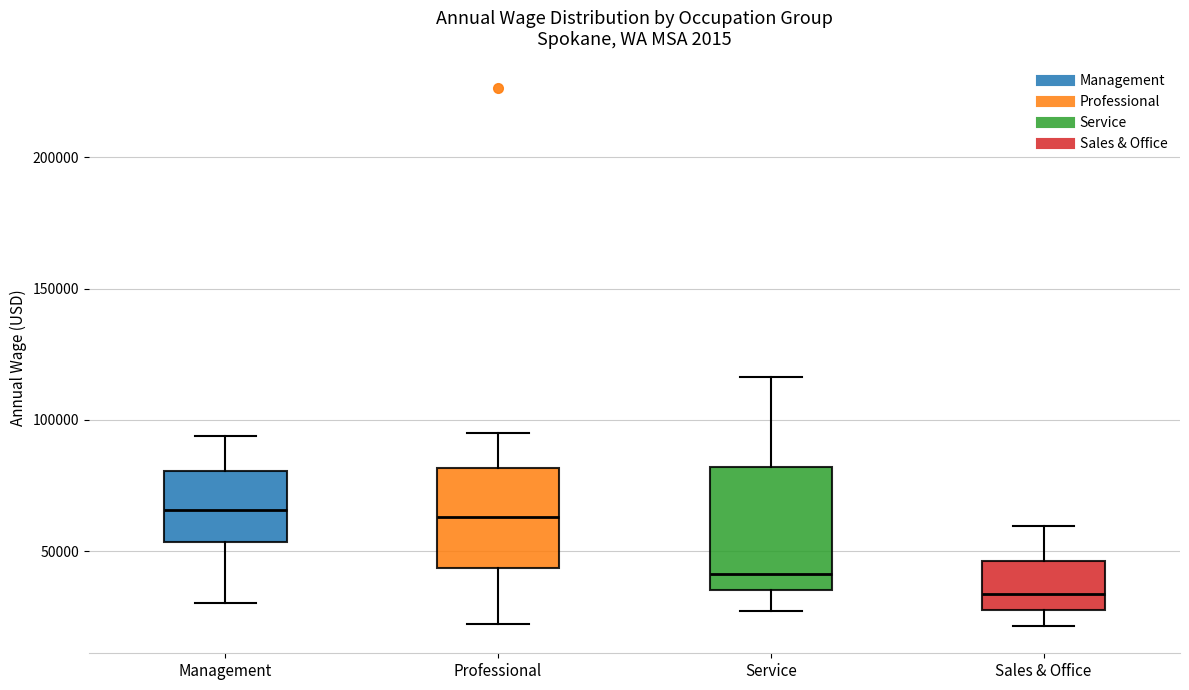

Reading left to right, read every box against the y-axis: the position of its median line, the range the box covers, and the ends of its whiskers. The values are not printed on the chart, so give them approximately, as read against the axis.

Management: median 65000, box 55000 to 80000, whiskers 30000 to 95000
Professional: median 65000, box 45000 to 80000, whiskers 20000 to 95000
Service: median 40000, box 35000 to 80000, whiskers 25000 to 115000
Sales & Office: median 35000, box 30000 to 45000, whiskers 20000 to 60000